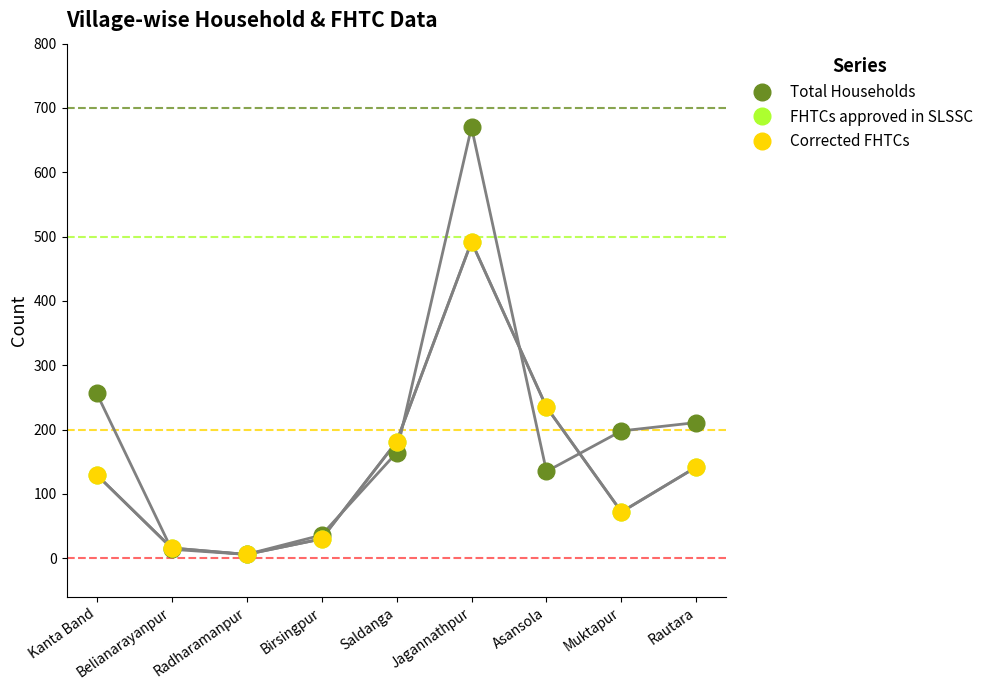

How many lines are shown in the chart?

3